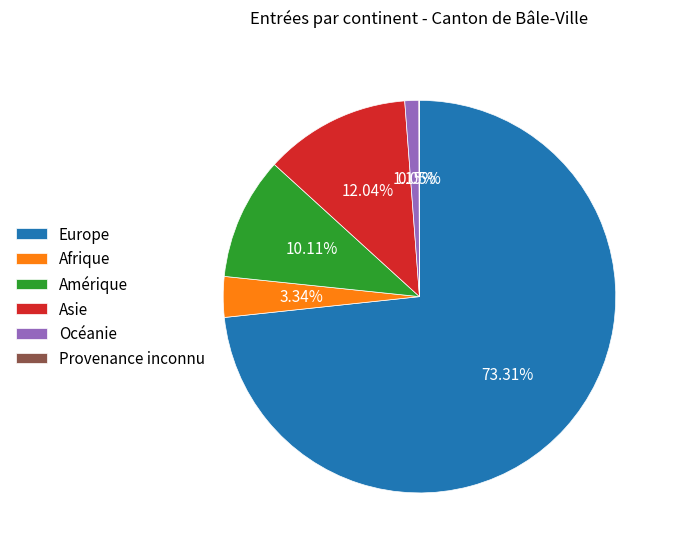

To the nearest percent, what portion does Europe represent?

73%